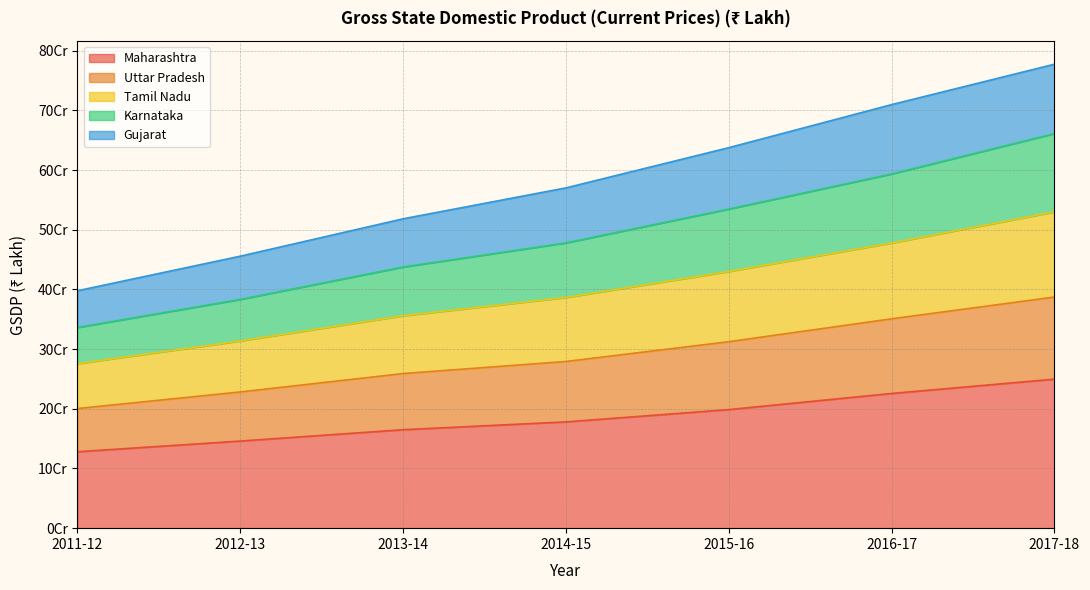

Which has a higher value, 2011-12 or 2015-16?

2015-16